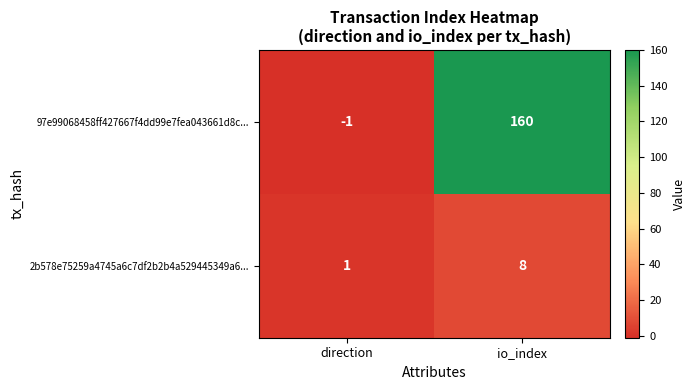

How many data points in 2b578e75259a4745a6c7df2b2b4a529445349a6... are less than 8?

1